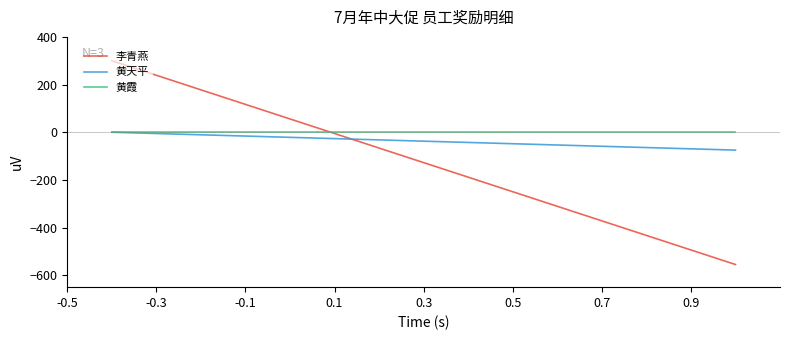

How many negative values does the 黄天平 series have?

1